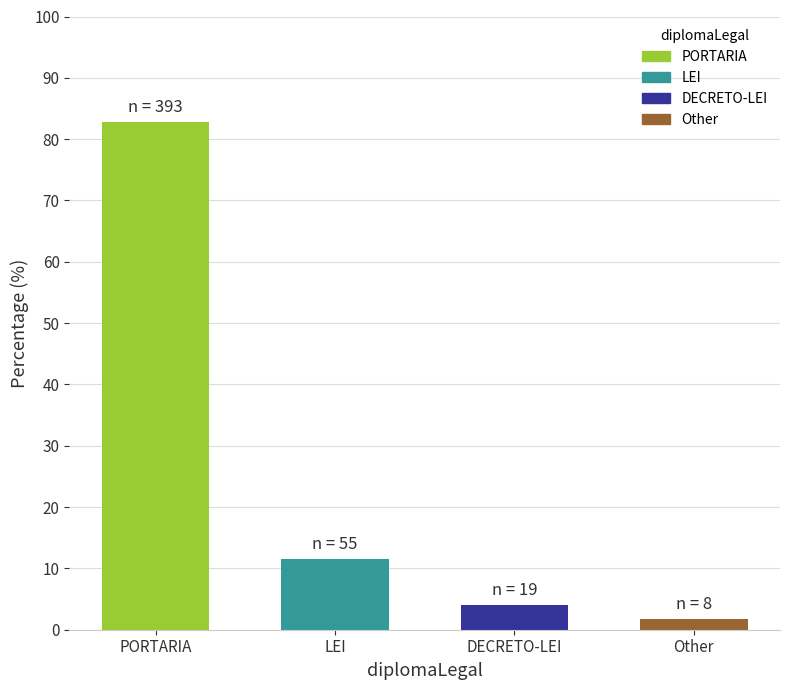

The value at PORTARIA is 145.1. True or false?

False